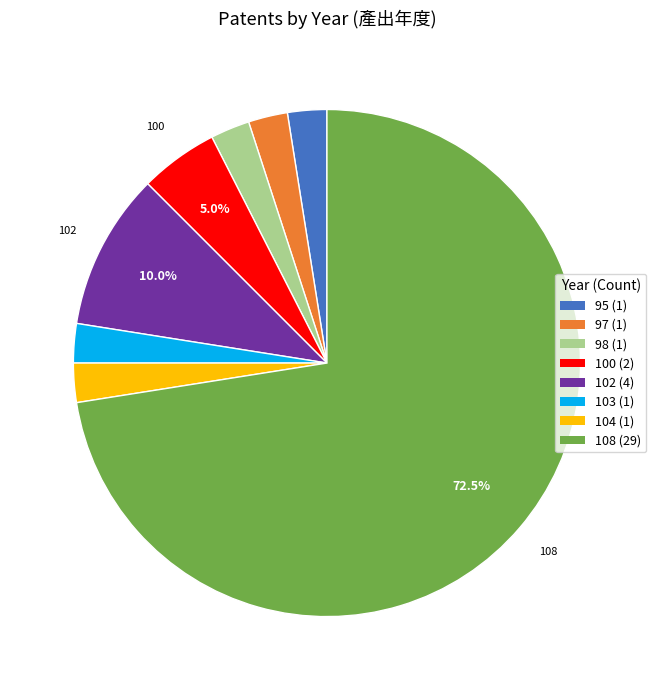

How much of the chart is everything except 100?

95.0%